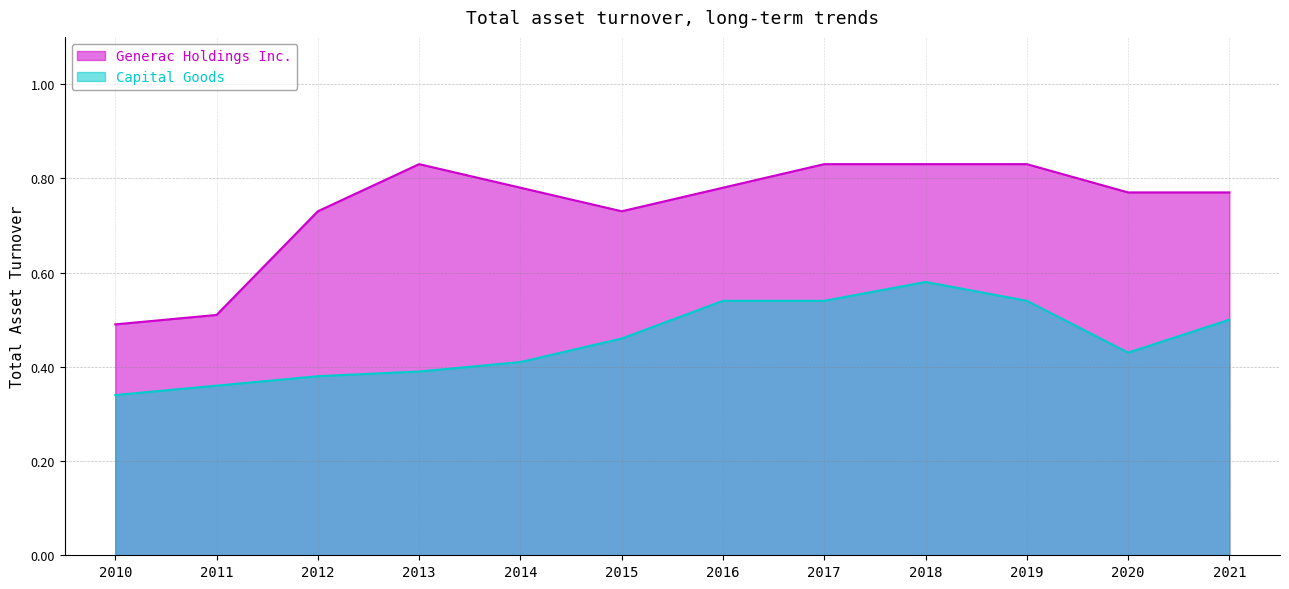

The Capital Goods series shows 0.3 at 2021. True or false?

False